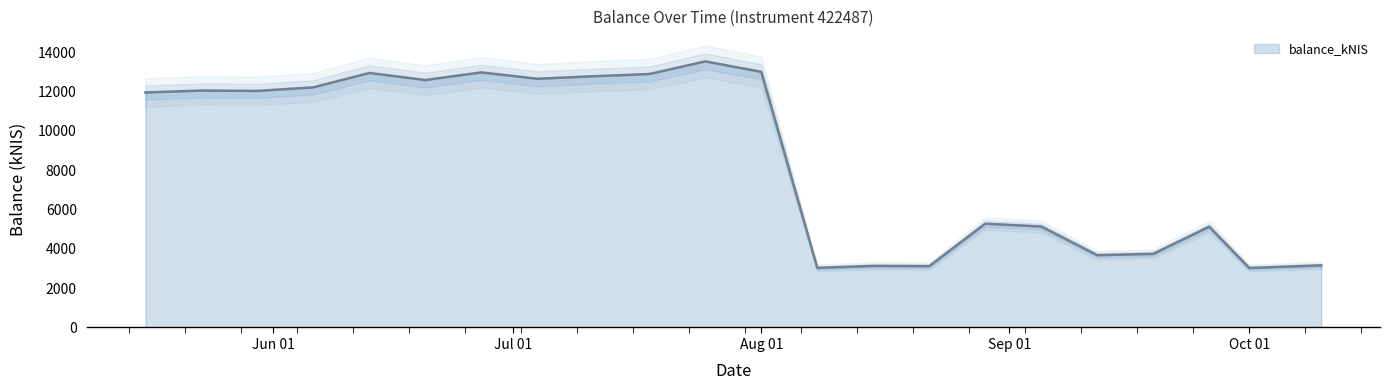

Between 2024-09-12 and 2024-08-22, which is larger?

2024-09-12